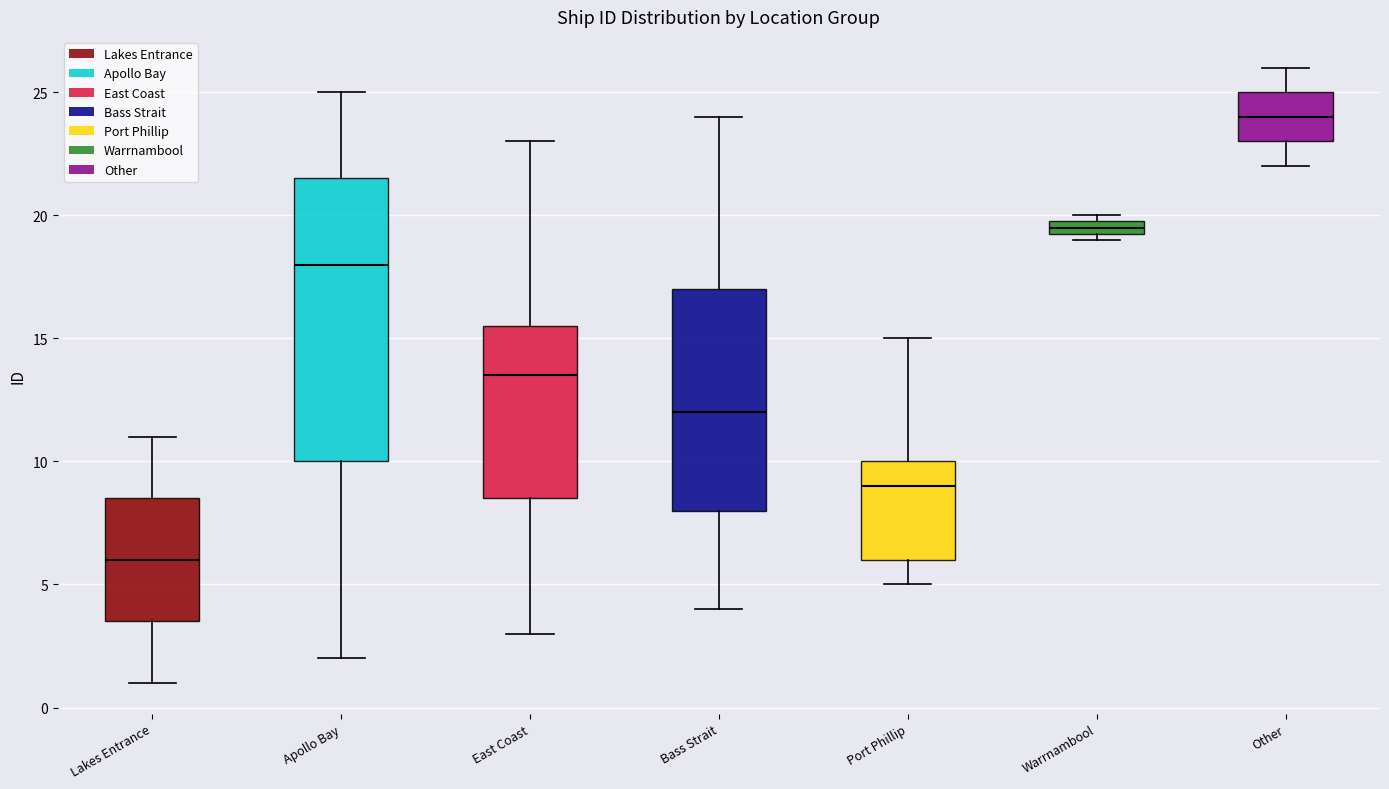

Comparing the boxes themselves (not the whiskers), which one is the tallest?

Apollo Bay